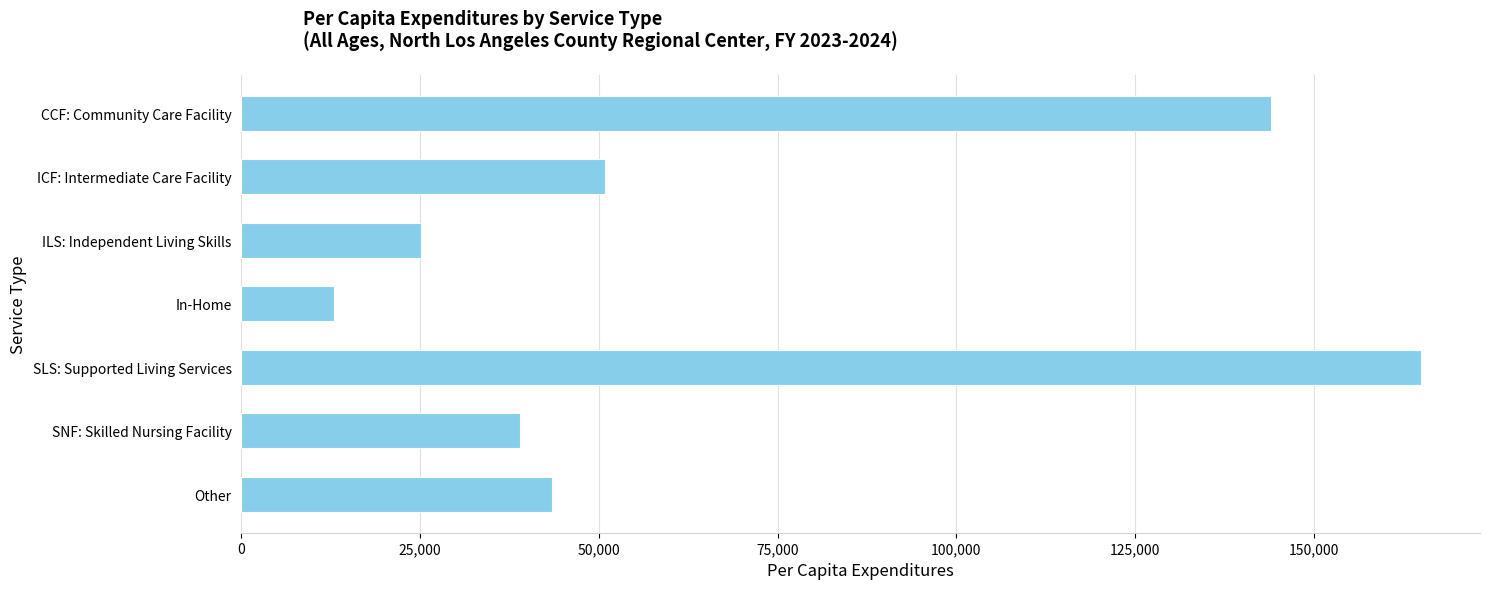

What is the average value?

68633